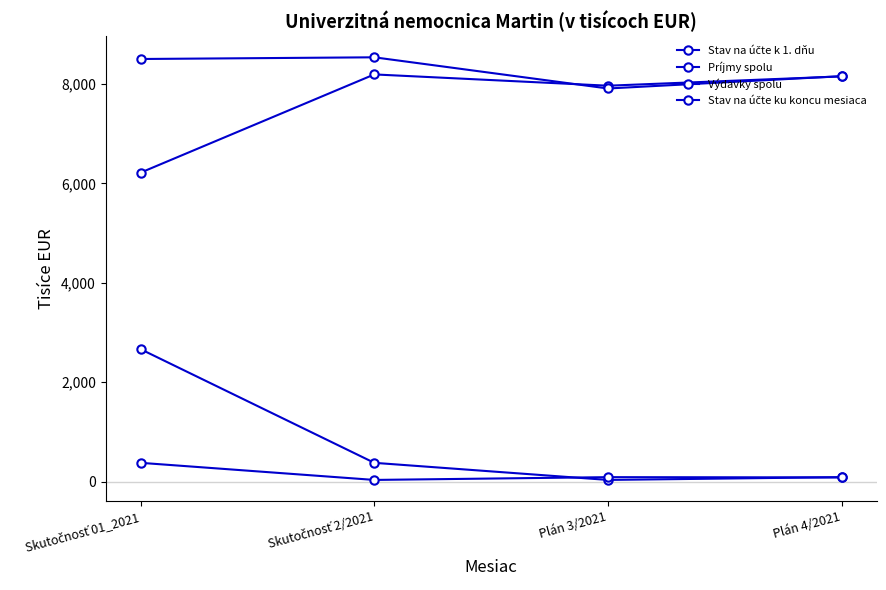

Which has a higher value, Plán 4/2021 or Plán 3/2021?

Plán 4/2021